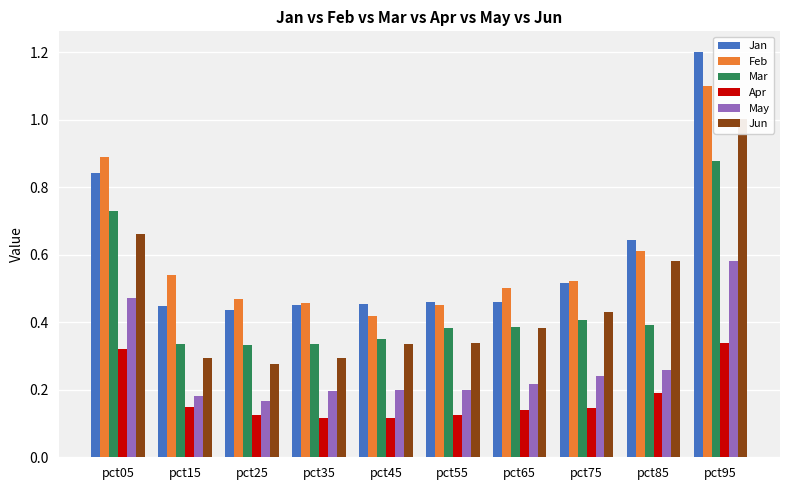

How many bars are there in each group?

6